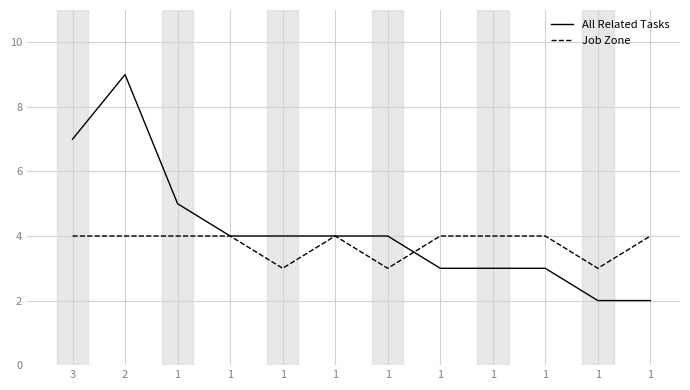

Reading right to left, transcribe all the data shown in this chart.

All Related Tasks: 1=2	1=2	1=3	1=3	1=3	1=4	1=4	1=4	1=4	1=5	2=9	3=7
Job Zone: 1=4	1=3	1=4	1=4	1=4	1=3	1=4	1=3	1=4	1=4	2=4	3=4